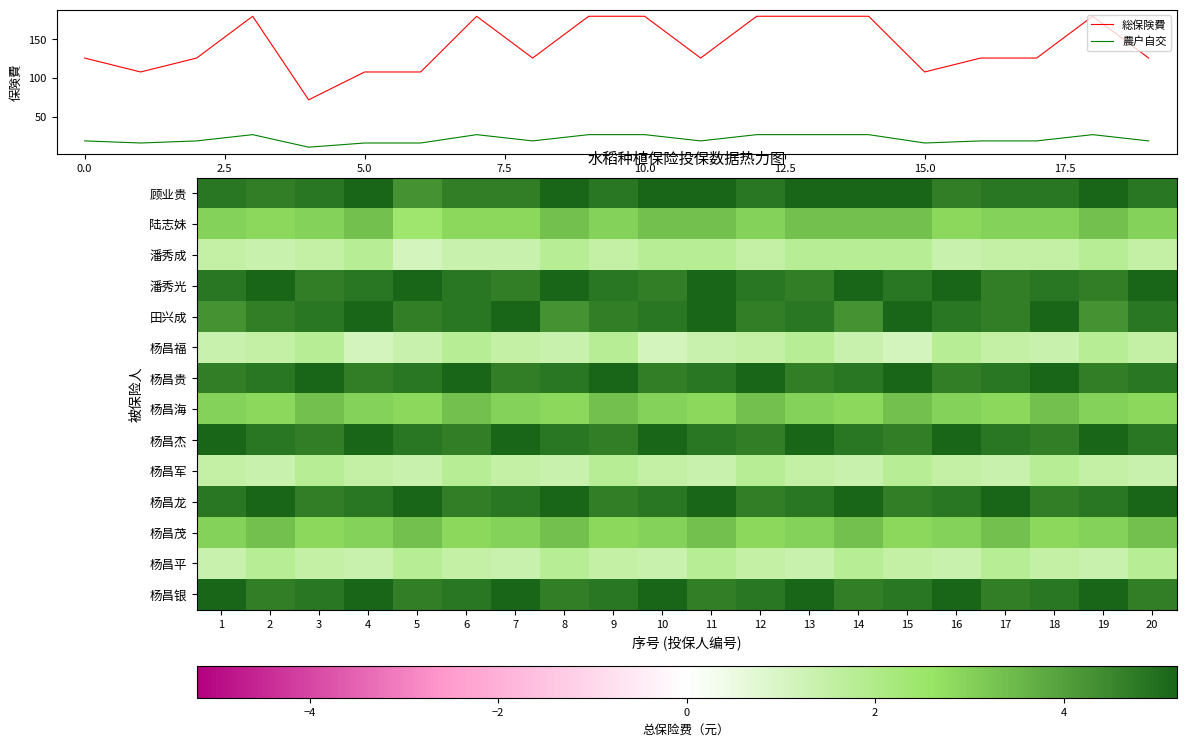

Is it true that 農户自交 equals 40.9 at 10.0?

False